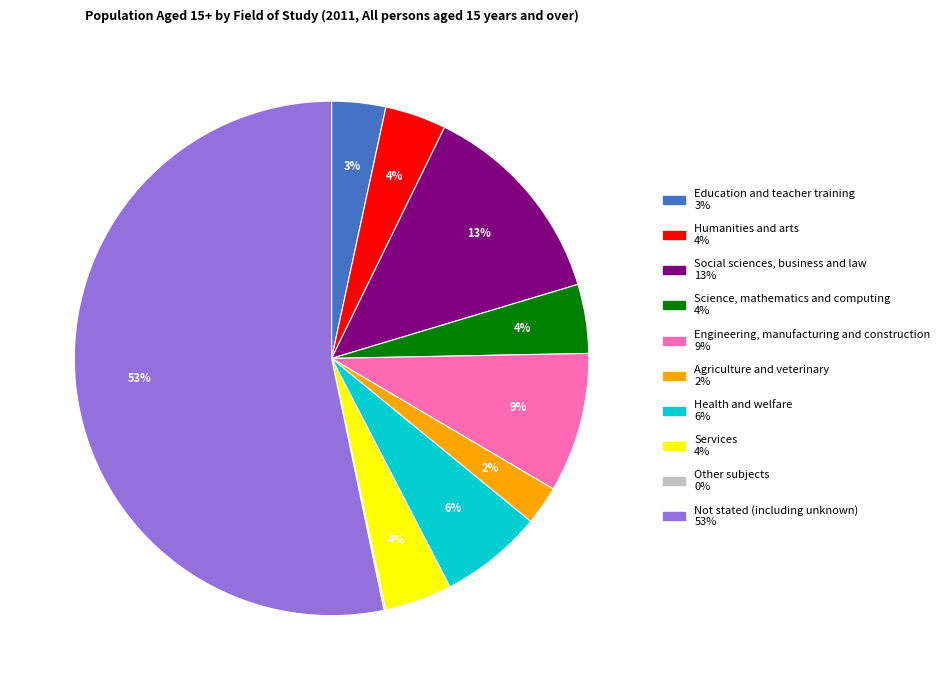

The Education and teacher training slice represents 3% of the pie. True or false?

True